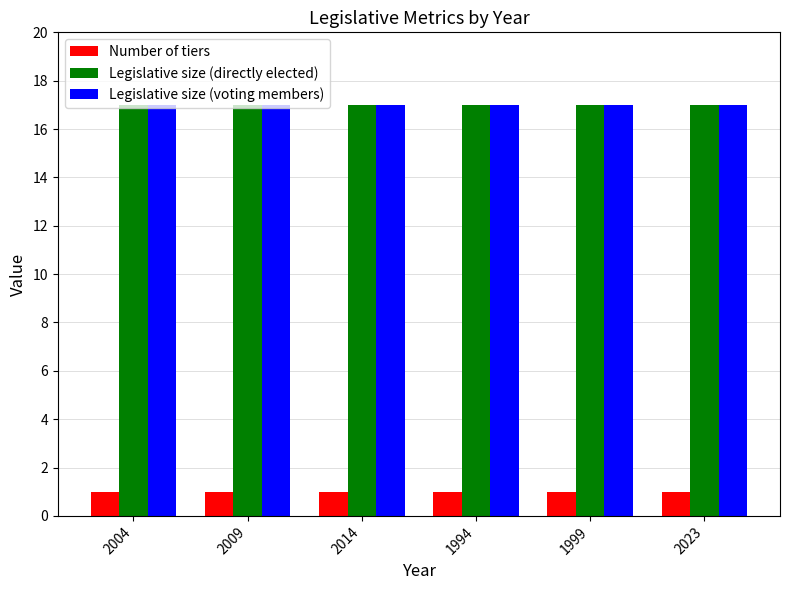

What is the maximum value shown in the chart?

17